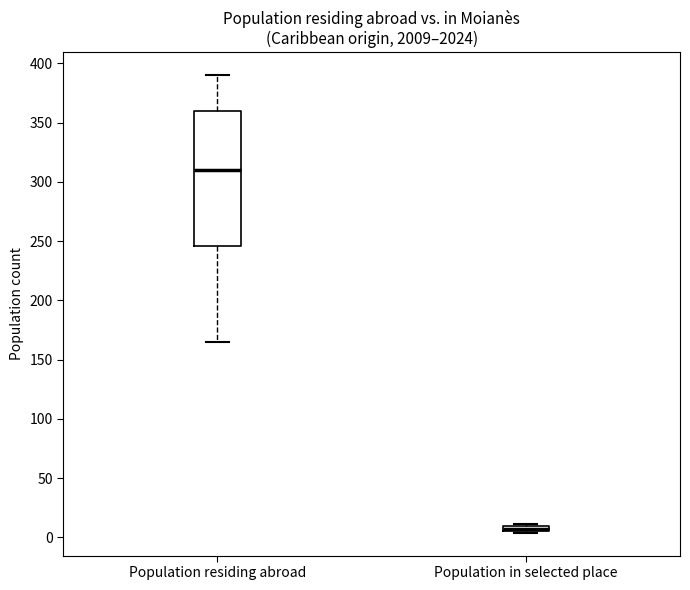

Where is the lower edge of the box for Population in selected place on the y-axis? The values are not printed on the chart, so give them approximately, as read against the axis.

5